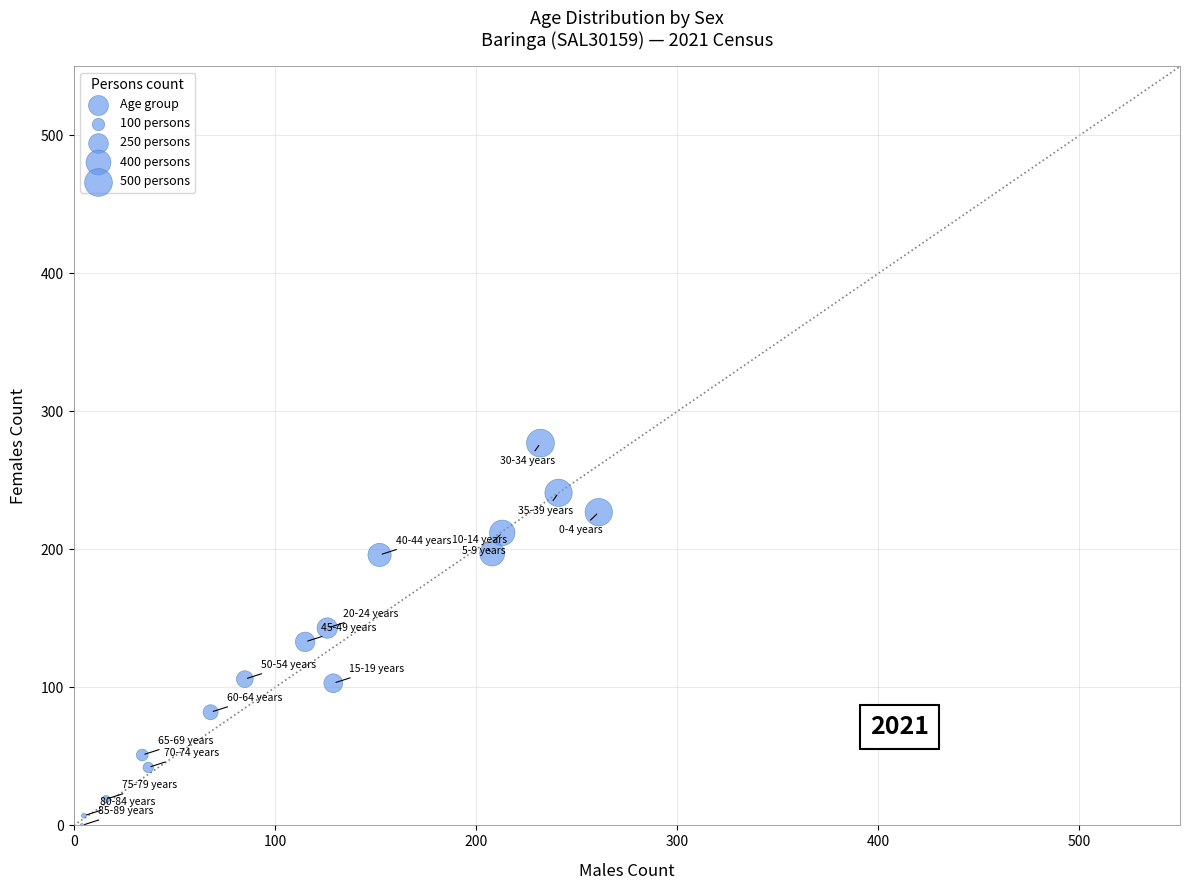

What is the range of Y values (max minus min)?

277